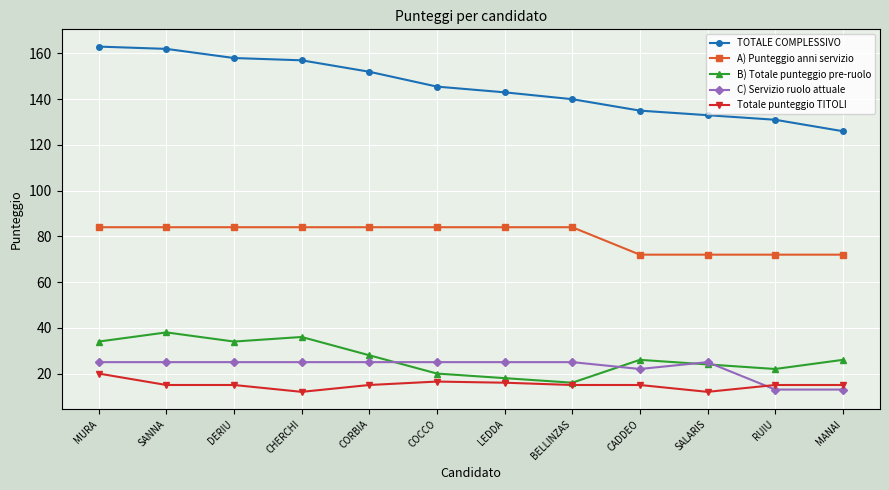

Where is the first local maximum for B) Totale punteggio pre-ruolo?

SANNA